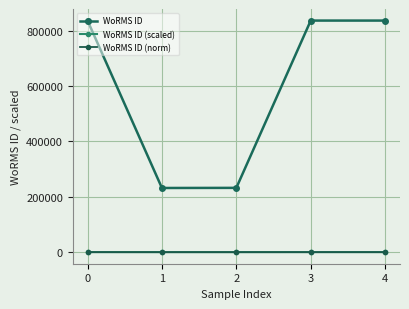

Does the chart have visible grid lines?

Yes